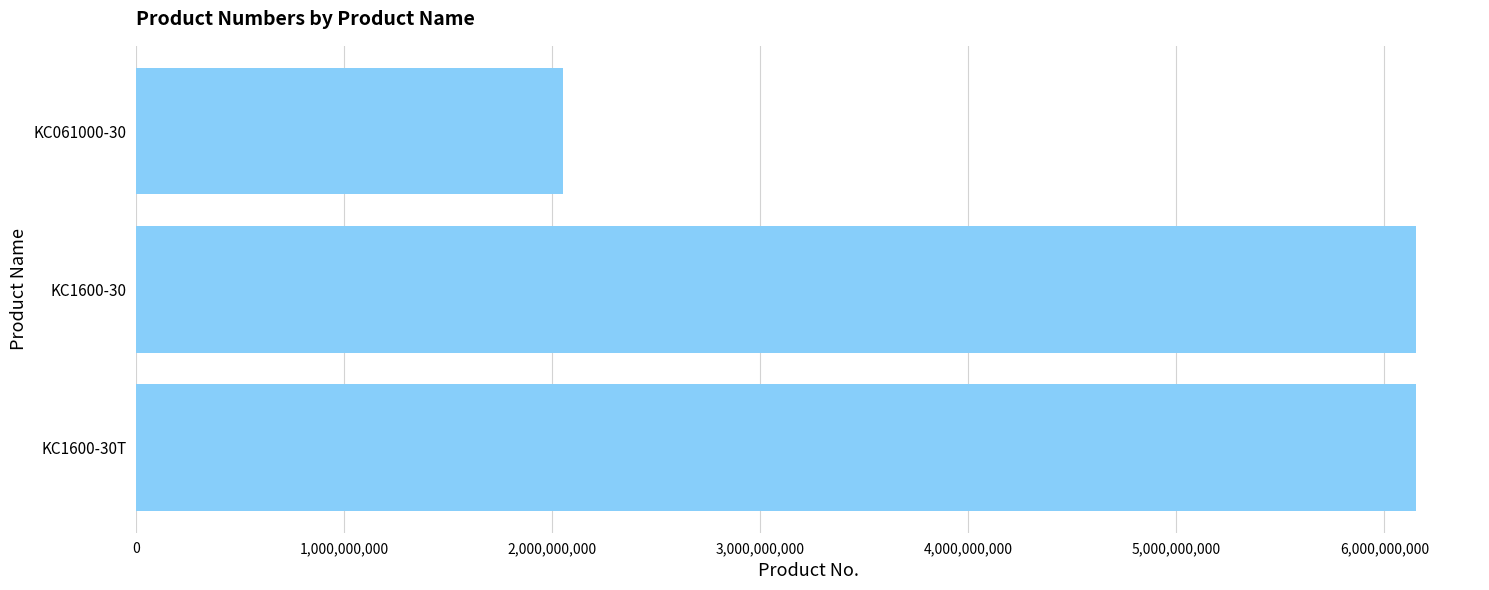

Between KC1600-30T and KC061000-30, which is larger?

KC1600-30T